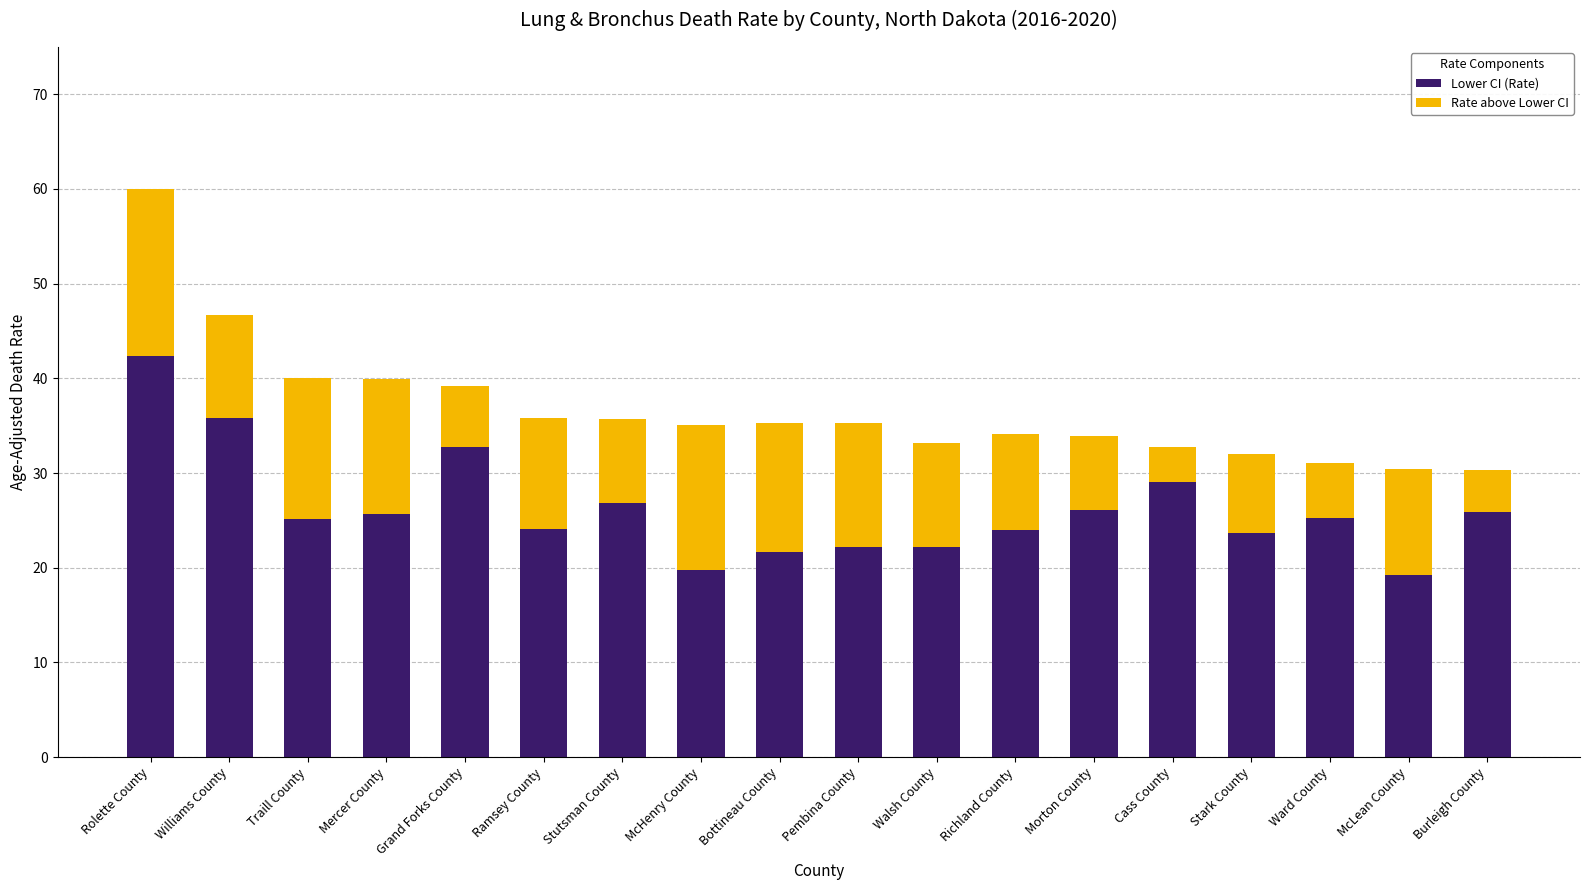

At which category is the sum across all series the highest?

Rolette County